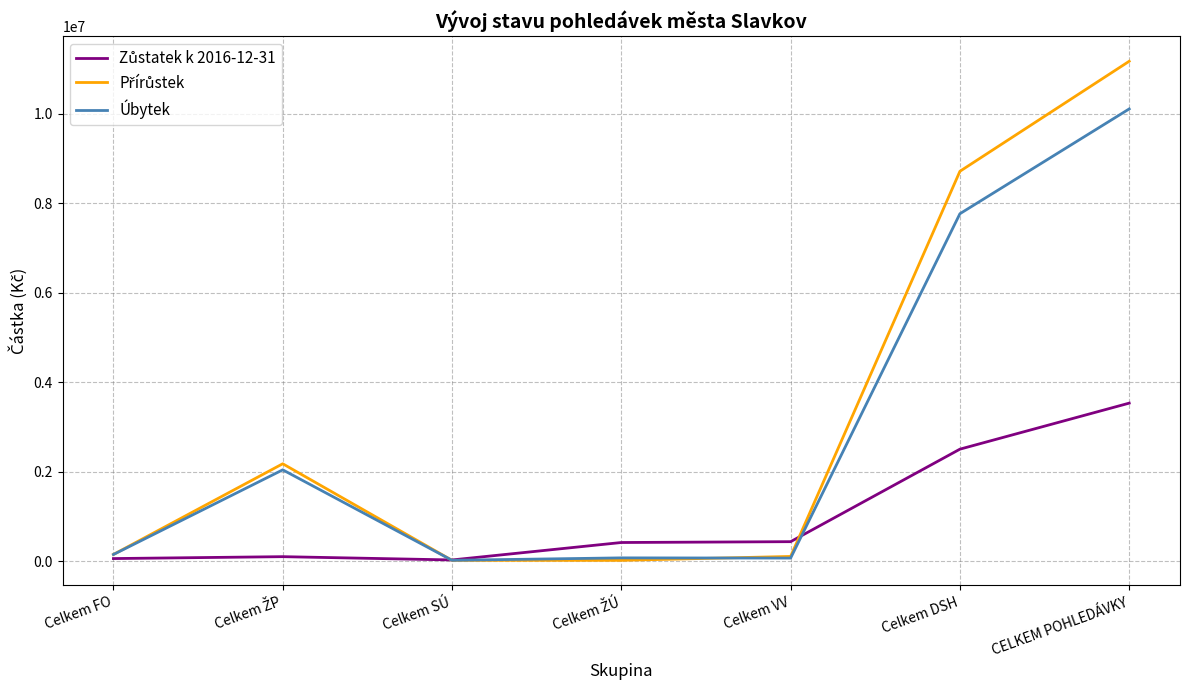

Which label corresponds to the largest value in the chart?

CELKEM POHLEDÁVKY